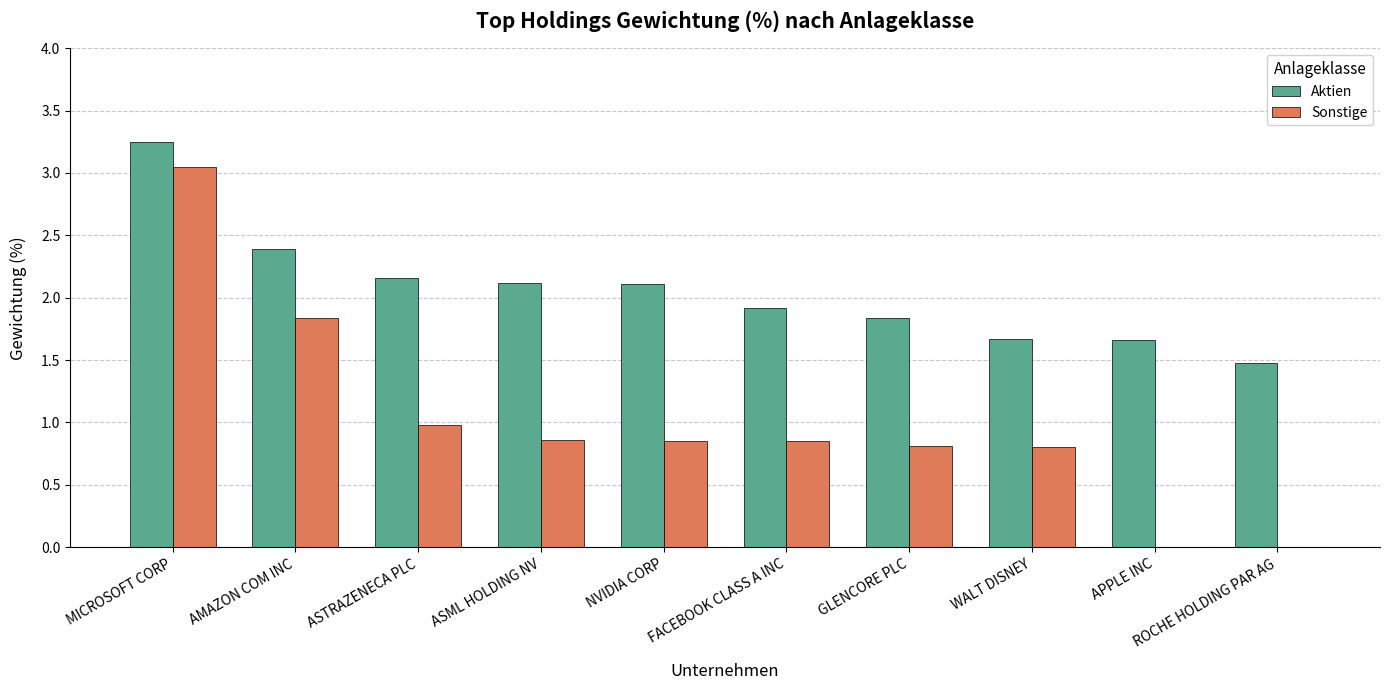

True or false: Sonstige has a value of 0.4 at ASTRAZENECA PLC.

False